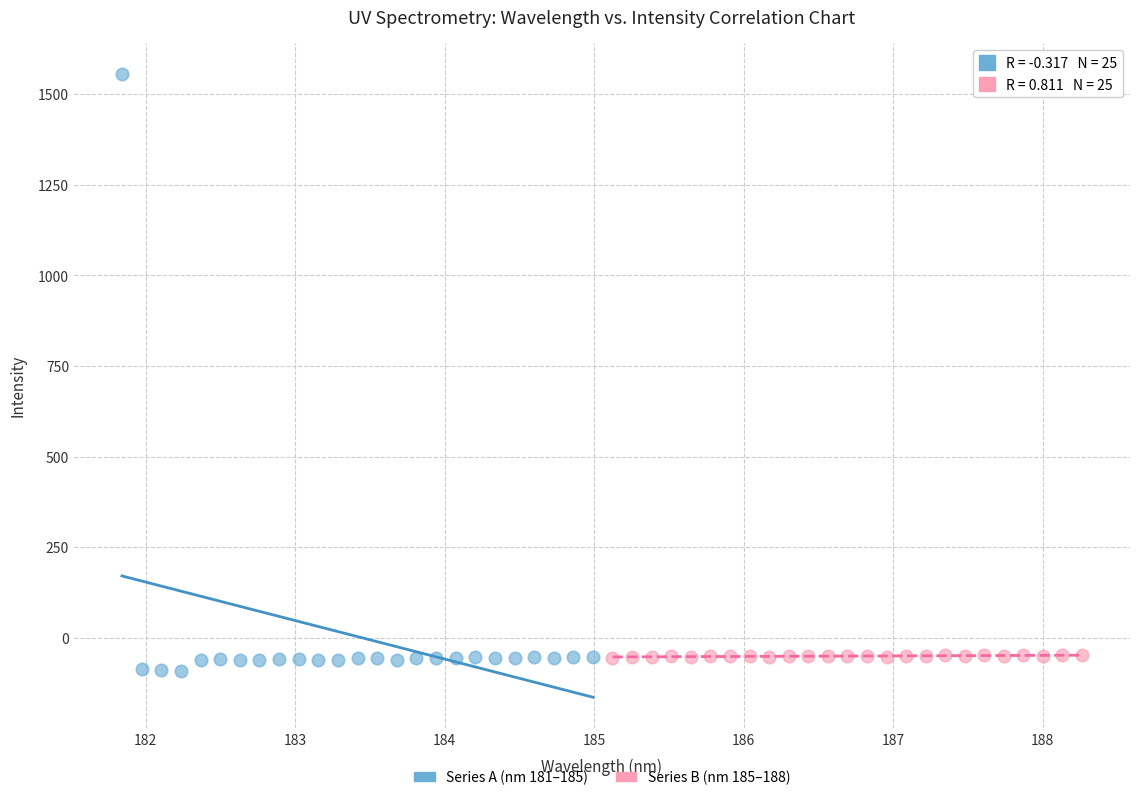

Which series has the largest Y range (max minus min)?

Series A (nm 181–185)